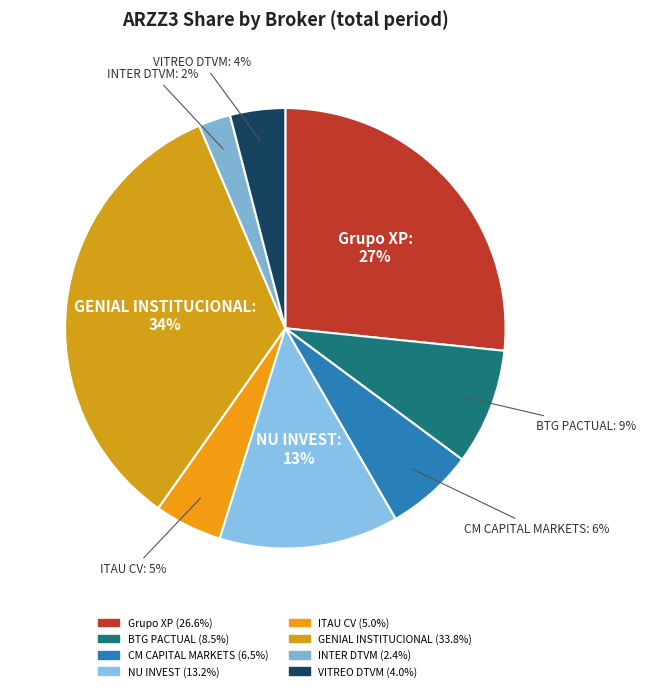

Is Grupo XP the majority of the pie?

No